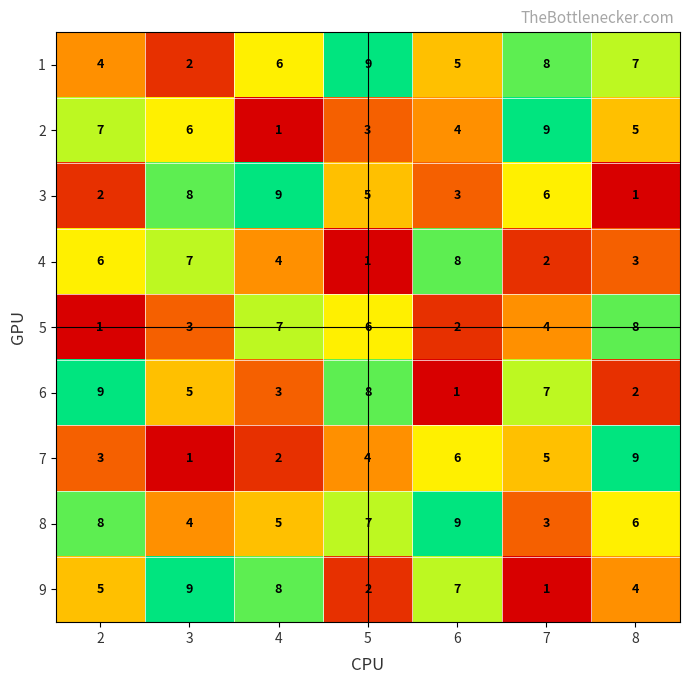

True or false: 3 has a value of 1 at 8.

True